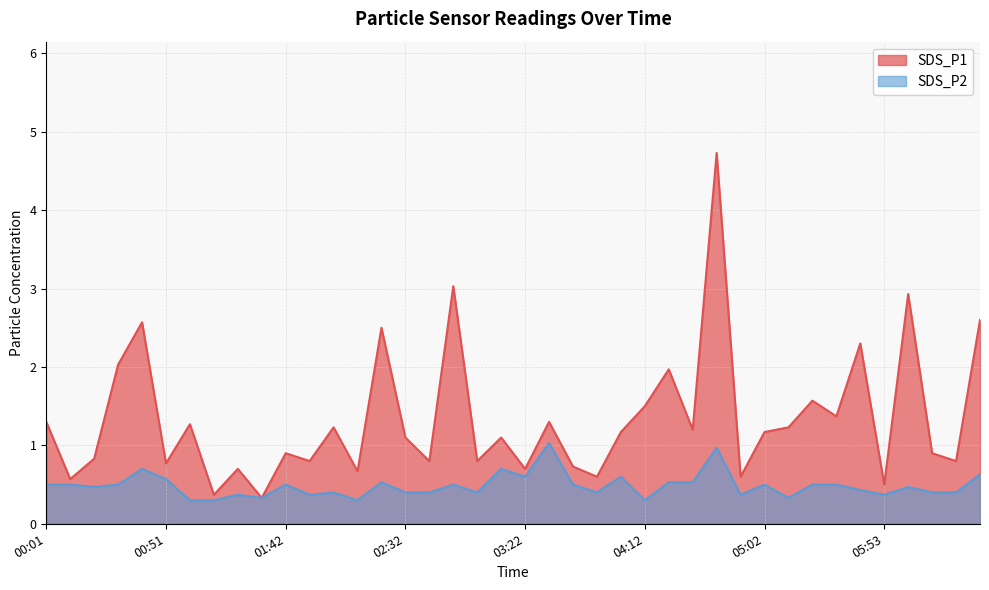

Count the number of data series in this chart.

2